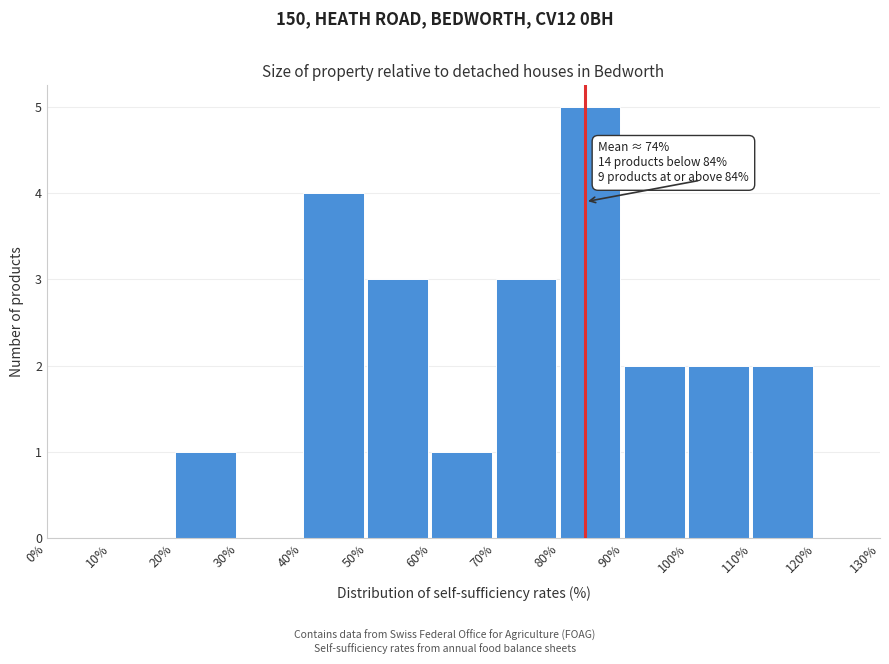

Which range on the x-axis has the tallest bar?

80% to 90%